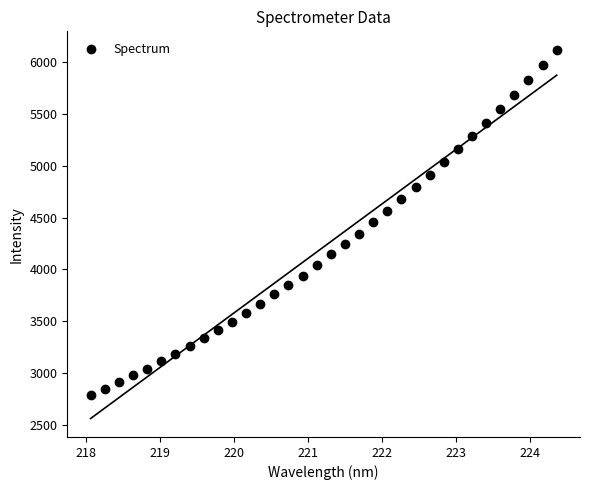

What is the range of Y values (max minus min)?

3319.2